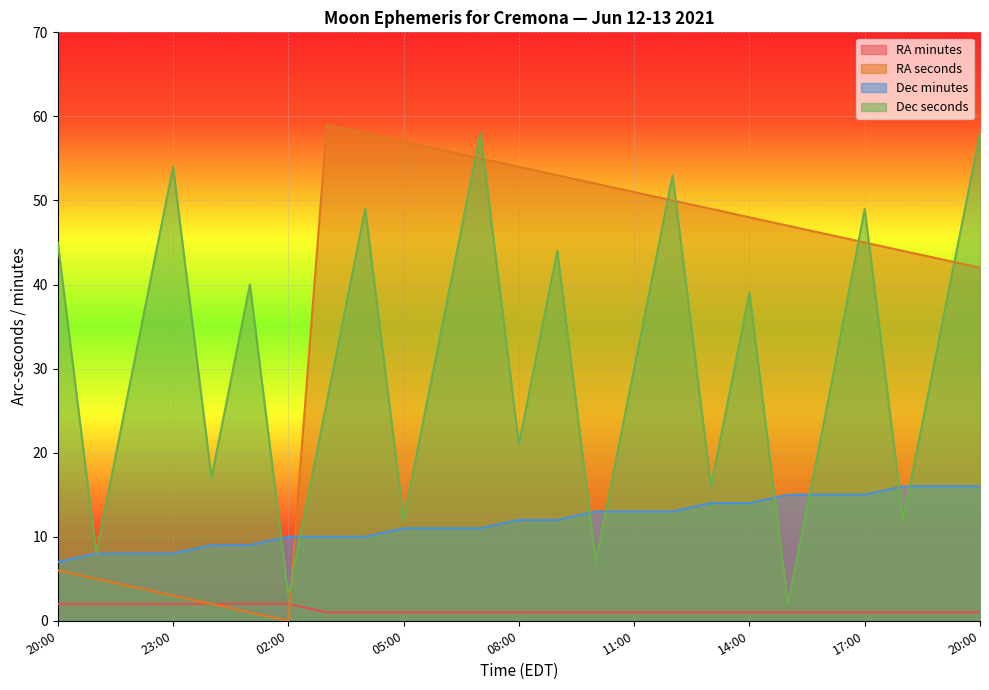

Between 19:00 and 13:00, which is larger?

19:00